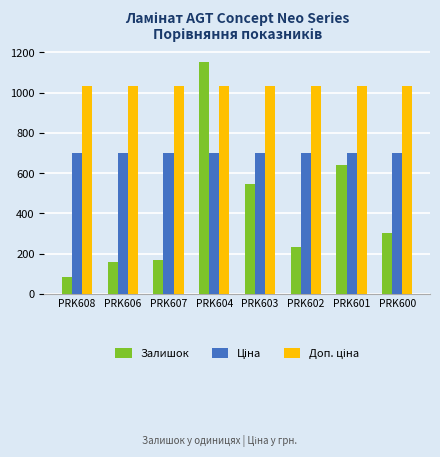

The value of Залишок at PRK601 is 641.0. True or false?

True